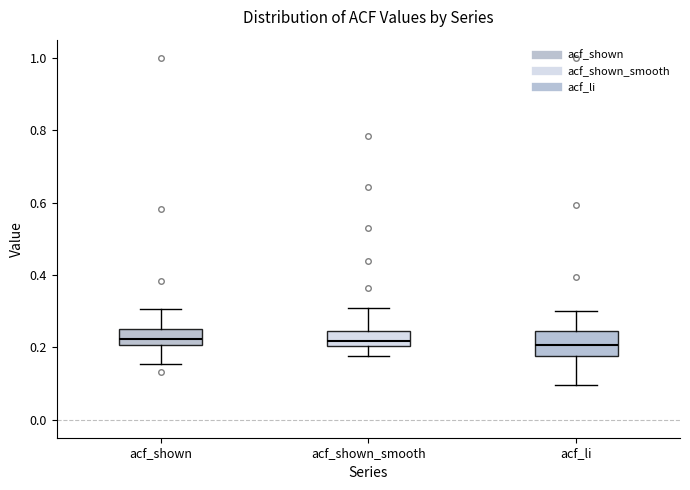

Reading left to right, read every box against the y-axis: the position of its median line, the range the box covers, and the ends of its whiskers. The values are not printed on the chart, so give them approximately, as read against the axis.

acf_shown: median 0.22, box 0.20 to 0.26, whiskers 0.16 to 0.30
acf_shown_smooth: median 0.22, box 0.20 to 0.24, whiskers 0.18 to 0.30
acf_li: median 0.20, box 0.18 to 0.24, whiskers 0.10 to 0.30